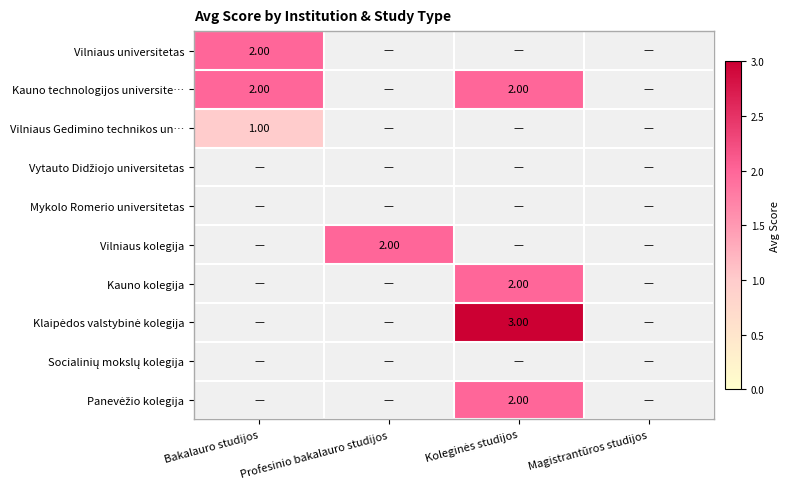

At which category does the chart reach its minimum across all series?

Profesinio bakalauro studijos